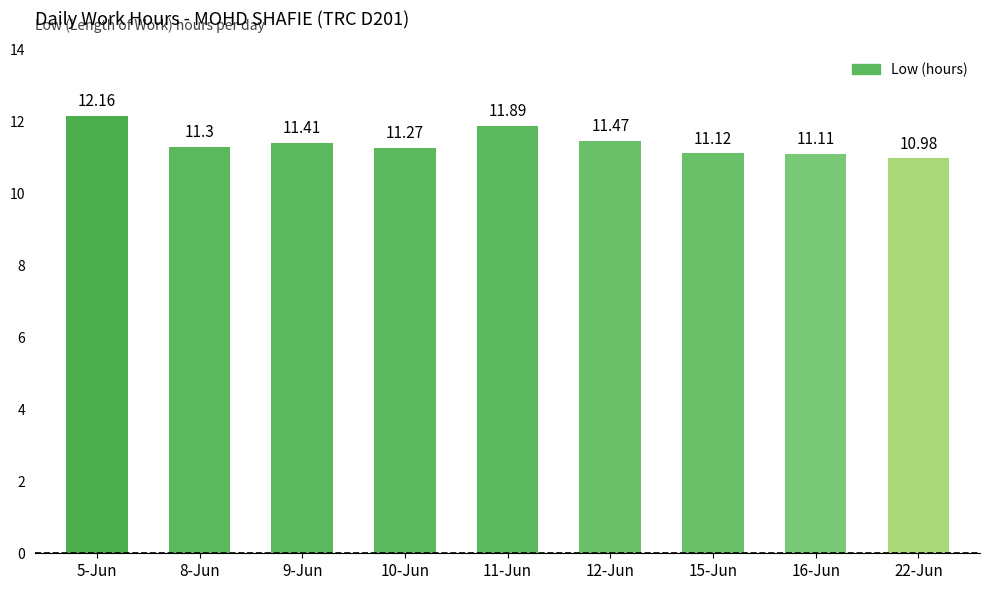

How many series are shown in this chart?

1